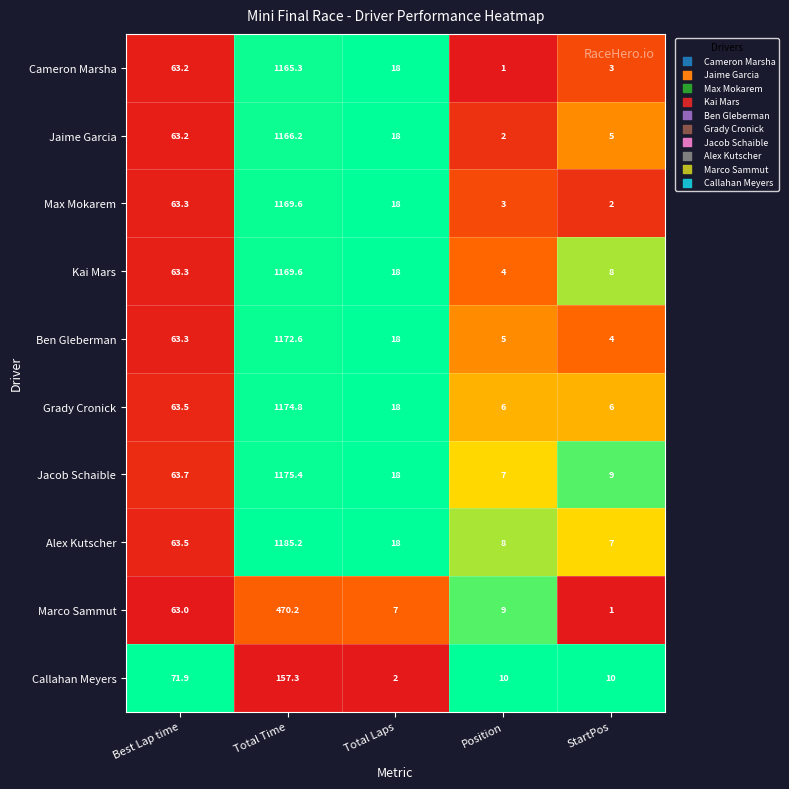

Which category has the highest value across all series?

Total Time